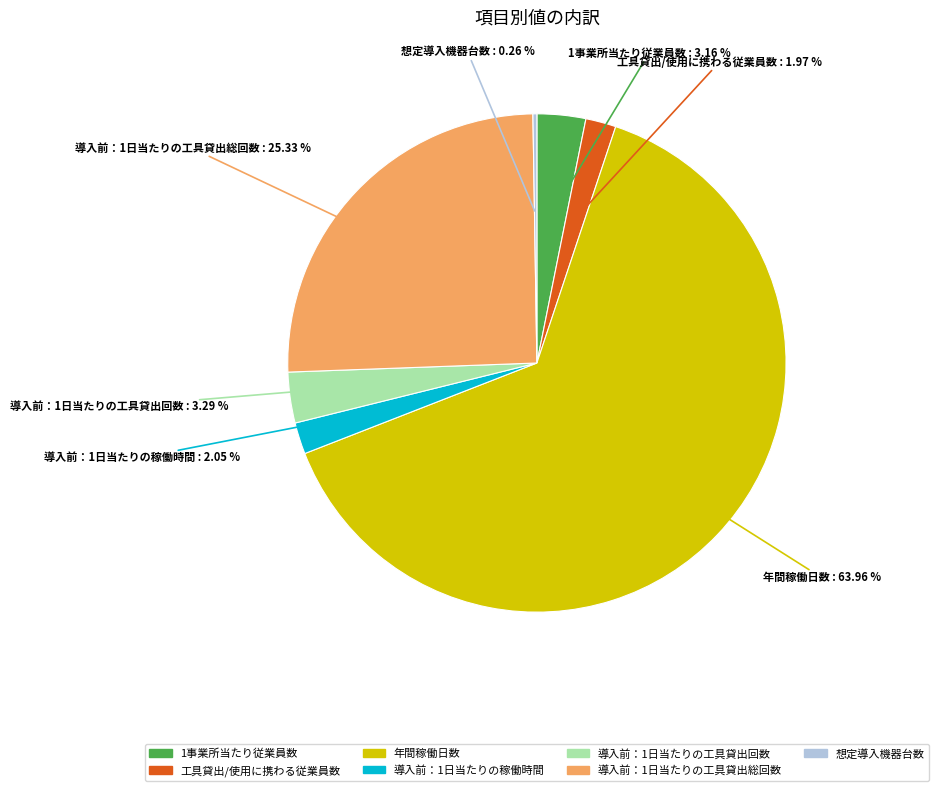

To the nearest percent, what is the difference between the 工具貸出/使用に携わる従業員数 and 導入前：1日当たりの工具貸出回数 slice percentages?

1%